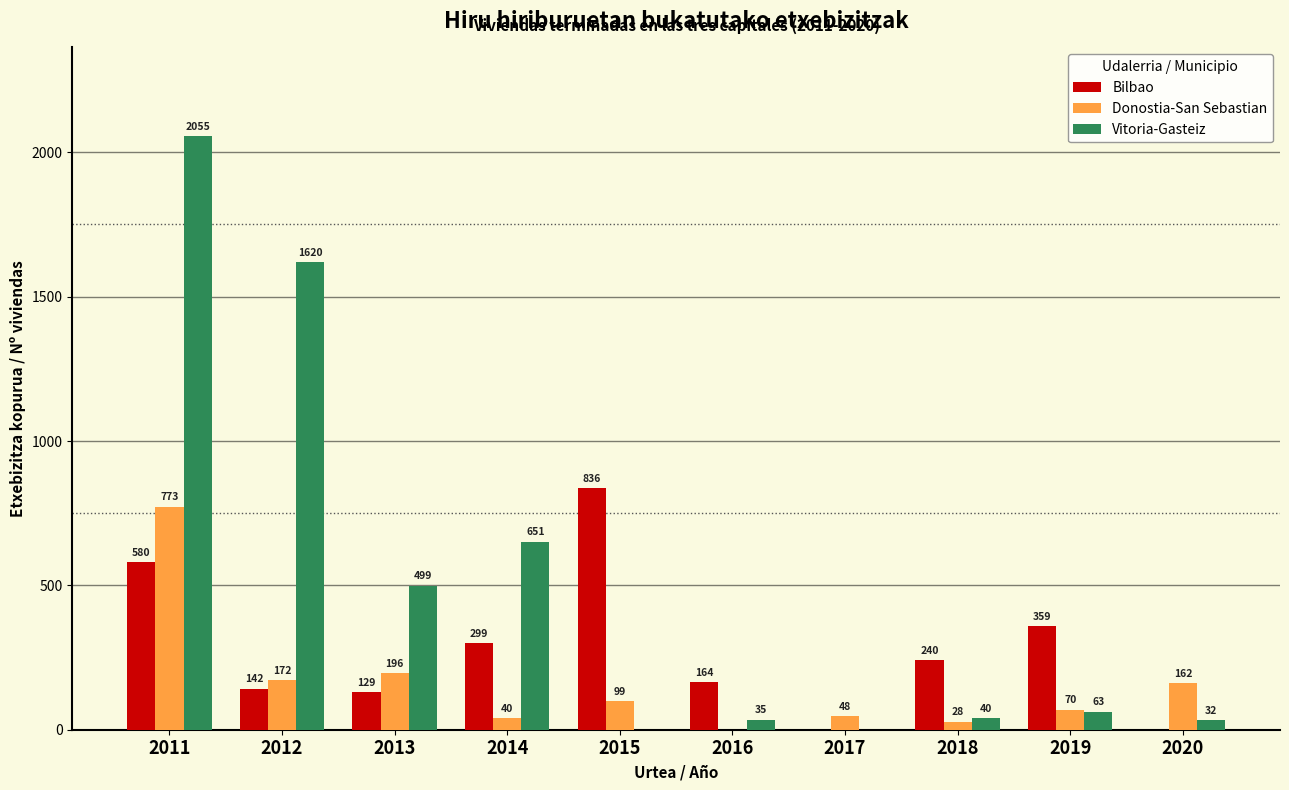

True or false: Bilbao has a value of 62 at 2016.

False